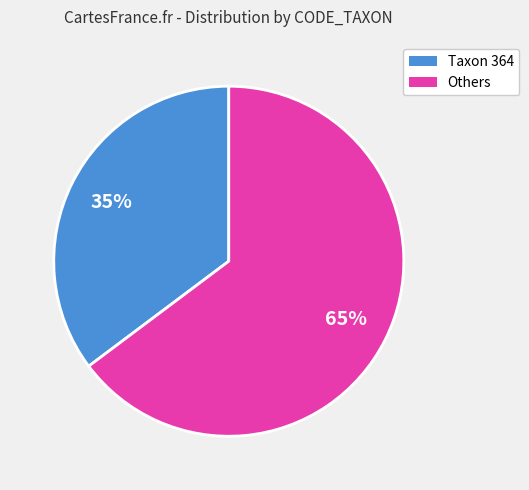

Do Others and Taxon 364 together represent more than half of the pie?

Yes